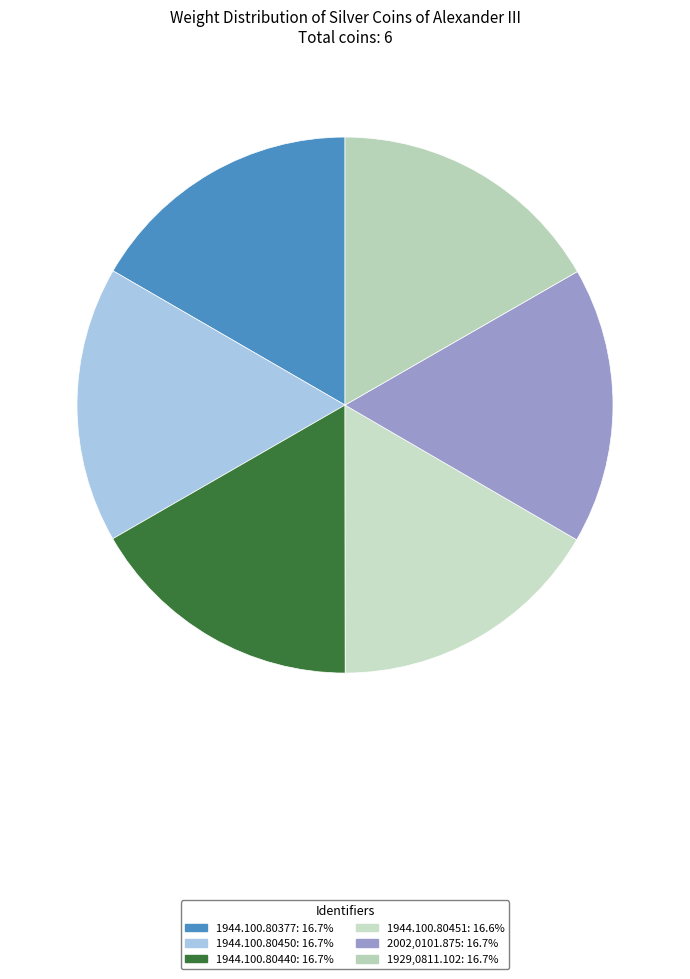

What percentage is the 1944.100.80440 slice, to the nearest percent?

17%